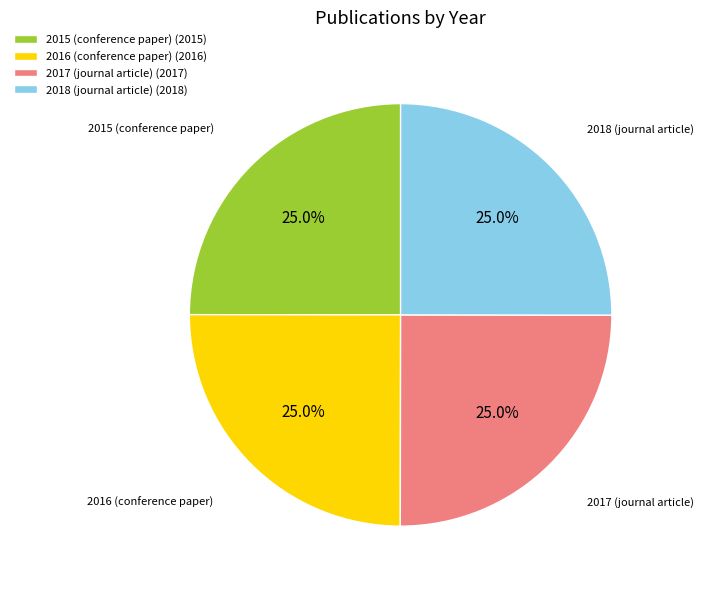

How many segments does this pie chart have?

4